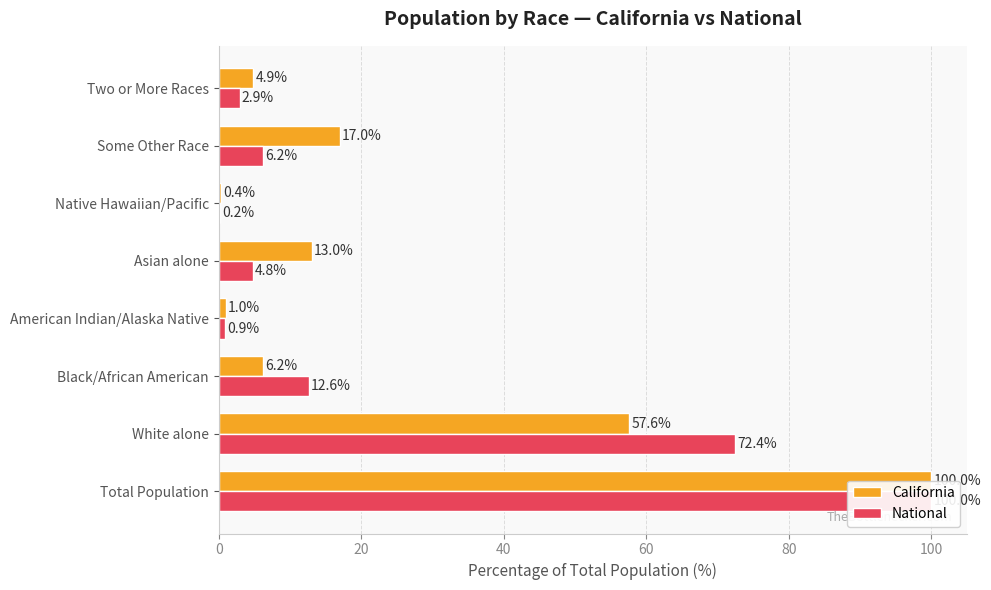

Count the number of categories in the chart.

8